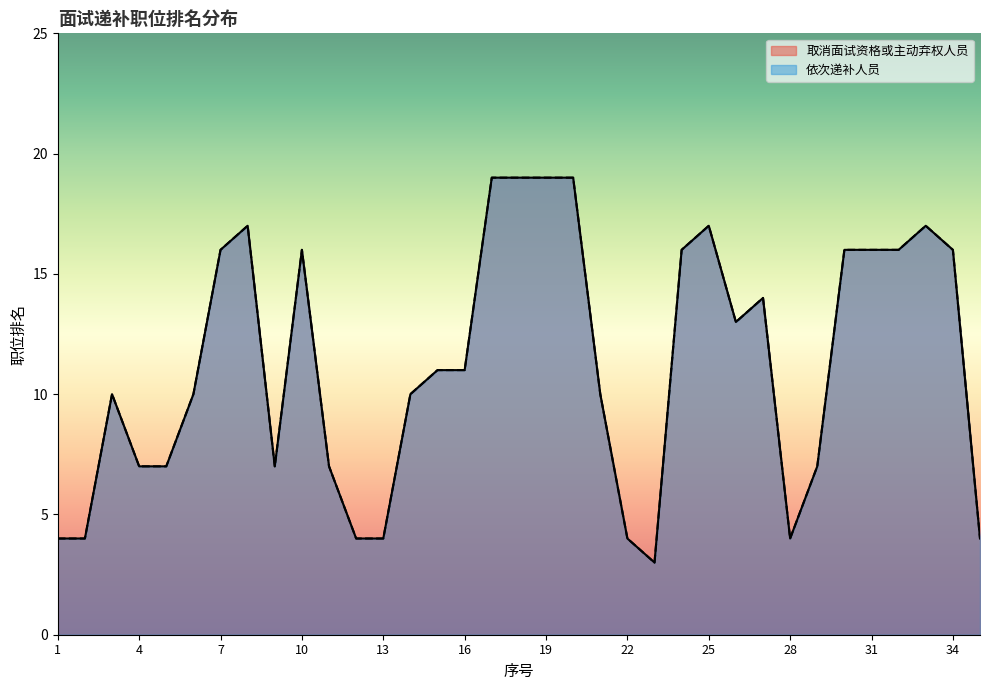

Which series has the widest spread of values?

取消面试资格或主动弃权人员